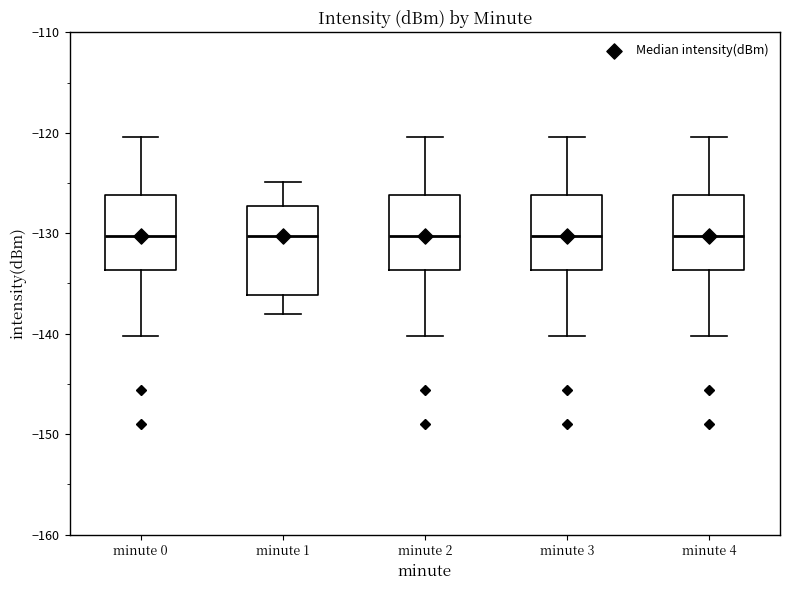

Where is the lower edge of the box for minute 0 on the y-axis? The values are not printed on the chart, so give them approximately, as read against the axis.

-134